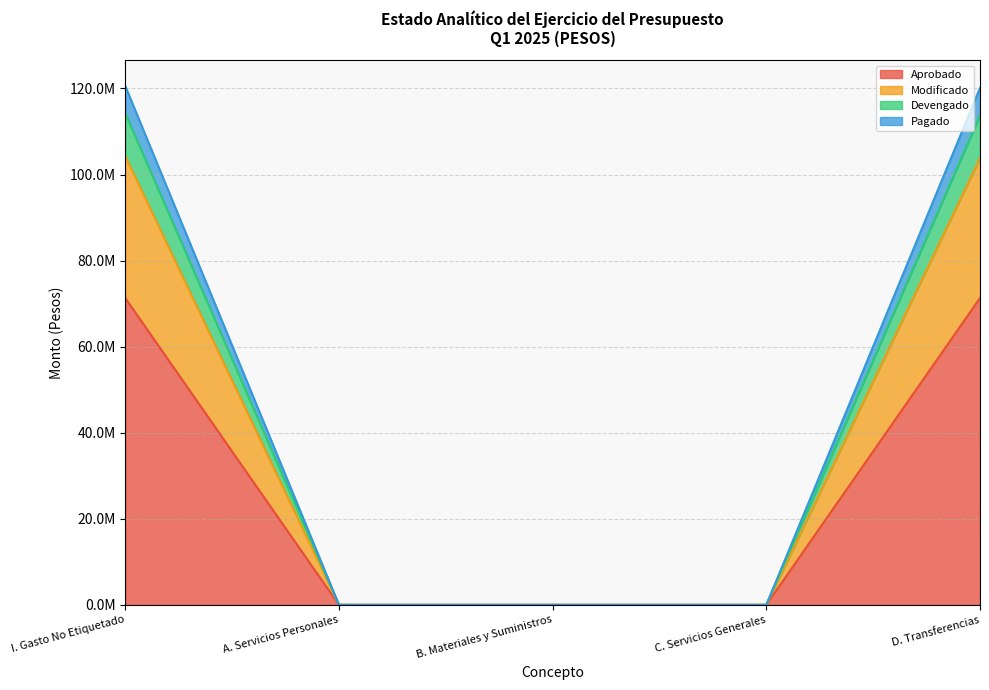

True or false: Devengado and Pagado cross at least once.

False